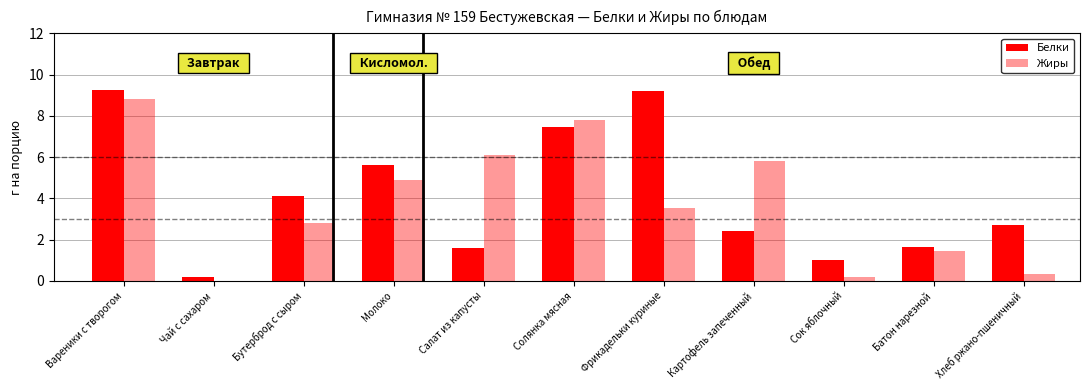

What position from the left is Молоко?

4